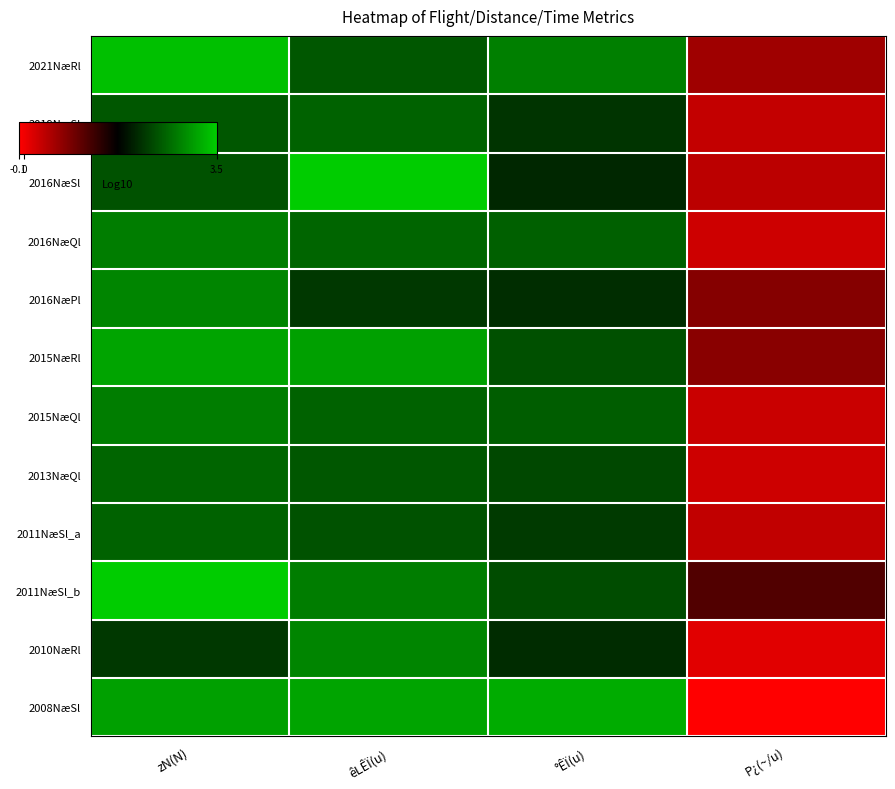

Which label corresponds to the largest value in the chart?

êLÊÏ(u)